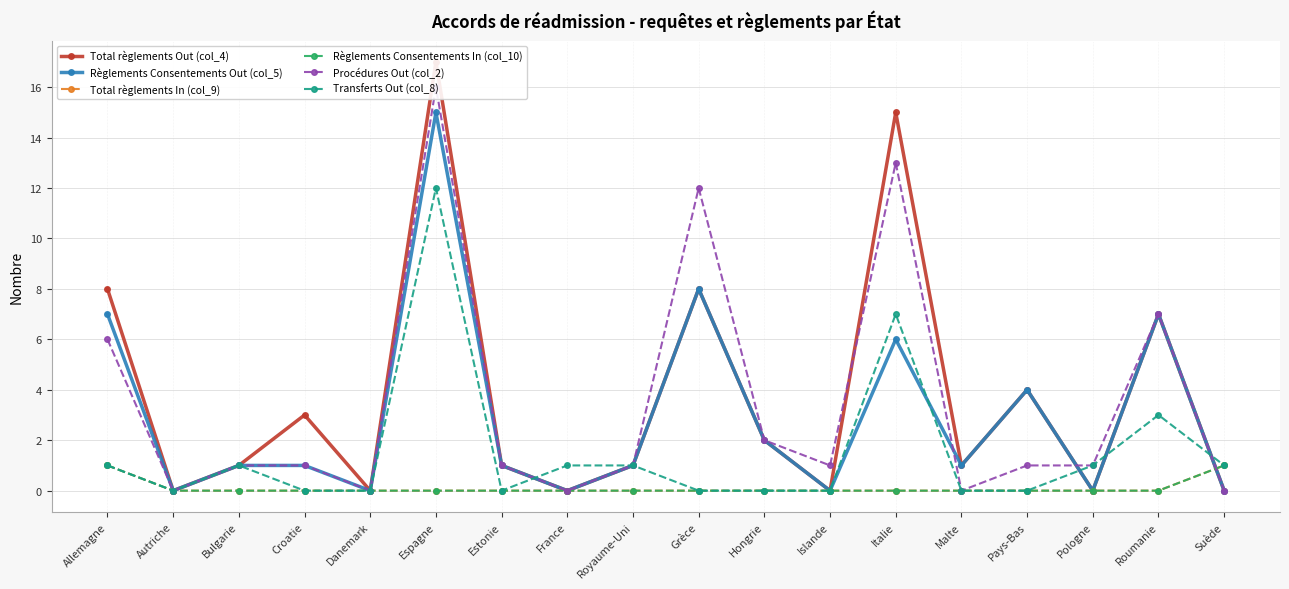

At which label does Procédures Out (col_2) first exceed 1?

Allemagne